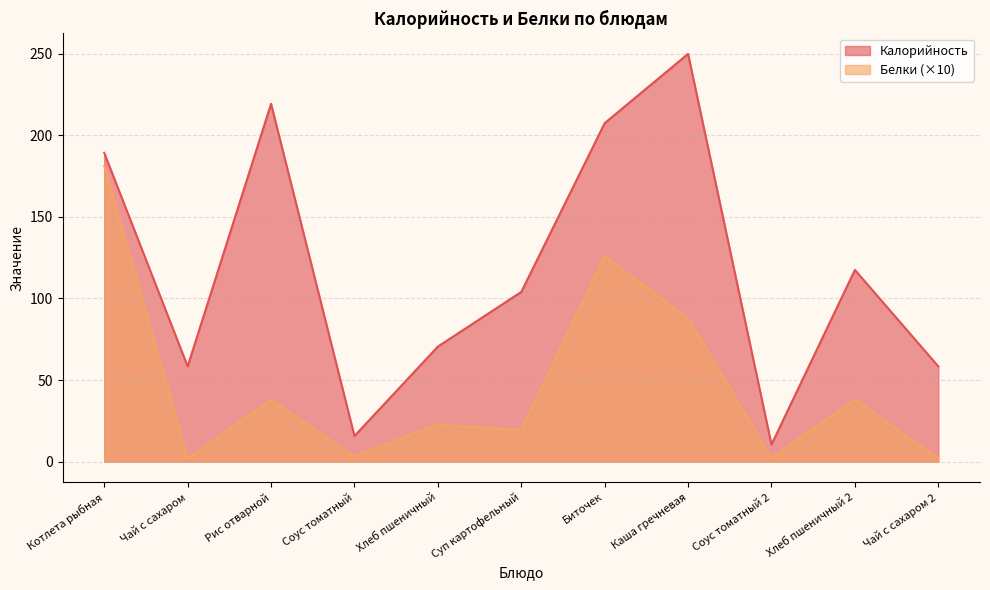

Reading left to right, extract all data points from this chart.

Калорийность: Котлета рыбная=189.2	Чай с сахаром=58.4	Рис отварной=219.3	Соус томатный=15.7	Хлеб пшеничный=70.5	Суп картофельный=104.0	Биточек=207.4	Каша гречневая=249.9	Соус томатный 2=10.5	Хлеб пшеничный 2=117.5	Чай с сахаром 2=58.4
Белки: Котлета рыбная=181.1	Чай с сахаром=2.0	Рис отварной=37.6	Соус томатный=3.3	Хлеб пшеничный=22.8	Суп картофельный=19.3	Биточек=126.0	Каша гречневая=87.8	Соус томатный 2=2.2	Хлеб пшеничный 2=38.0	Чай с сахаром 2=2.0